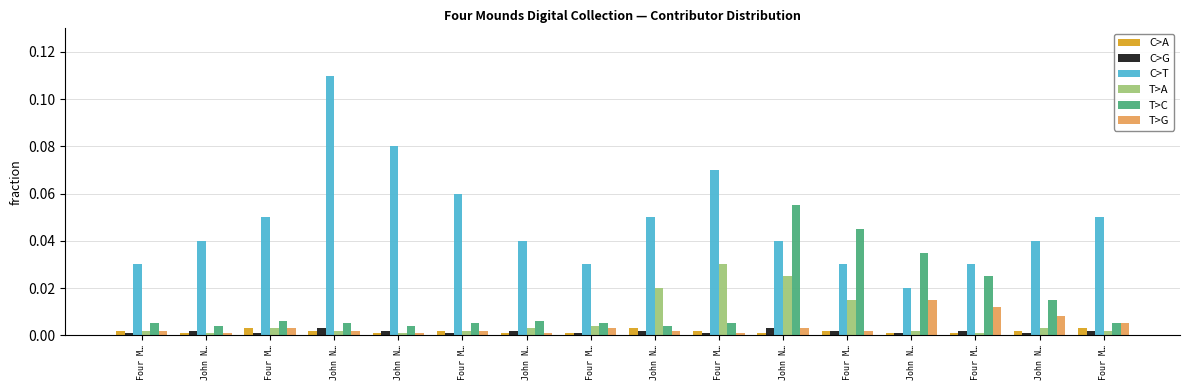

What is the label of the 4th bar from the left?

John N…